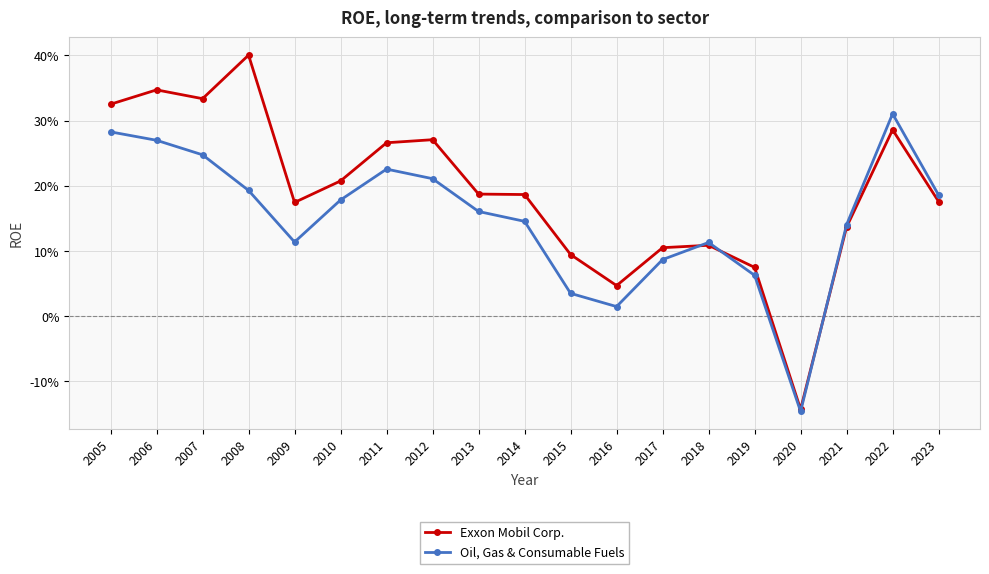

Is it true that Exxon Mobil Corp. equals 0.2 at 2014?

True